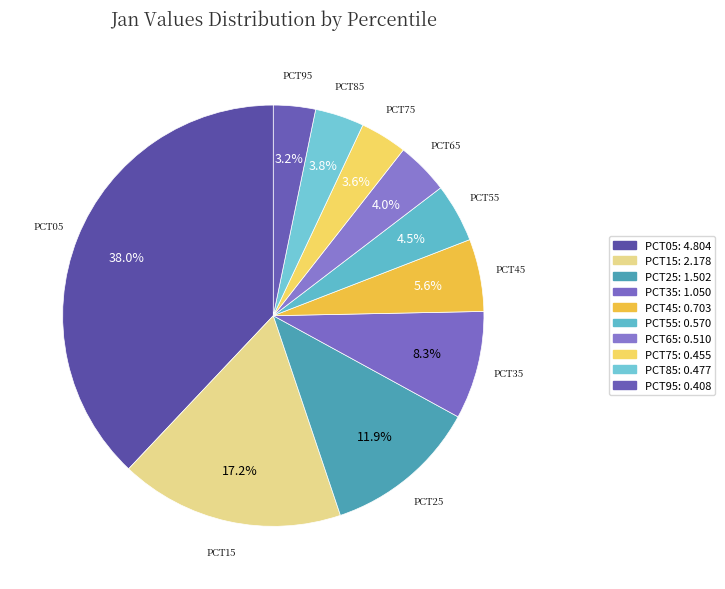

How many segments does this pie chart have?

10